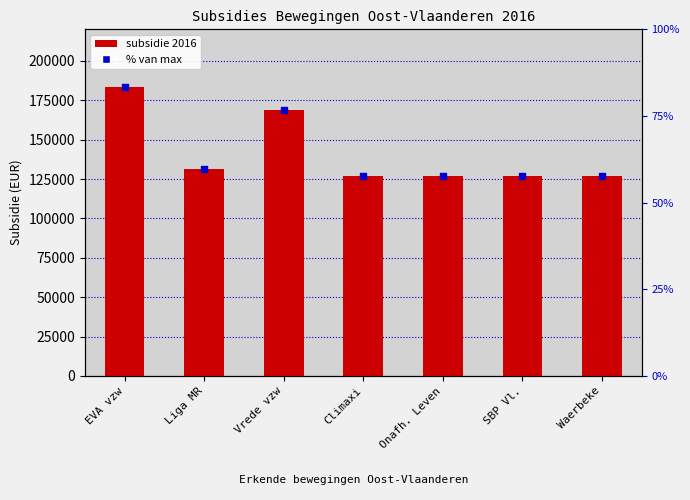

Which series has the widest spread of Y values?

2016 subsidie